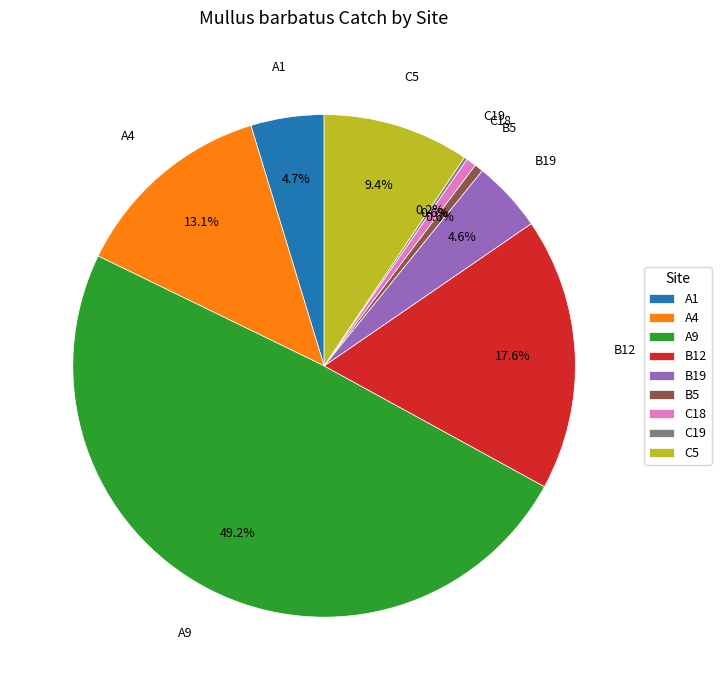

What portion of the pie excludes B5?

99.4%